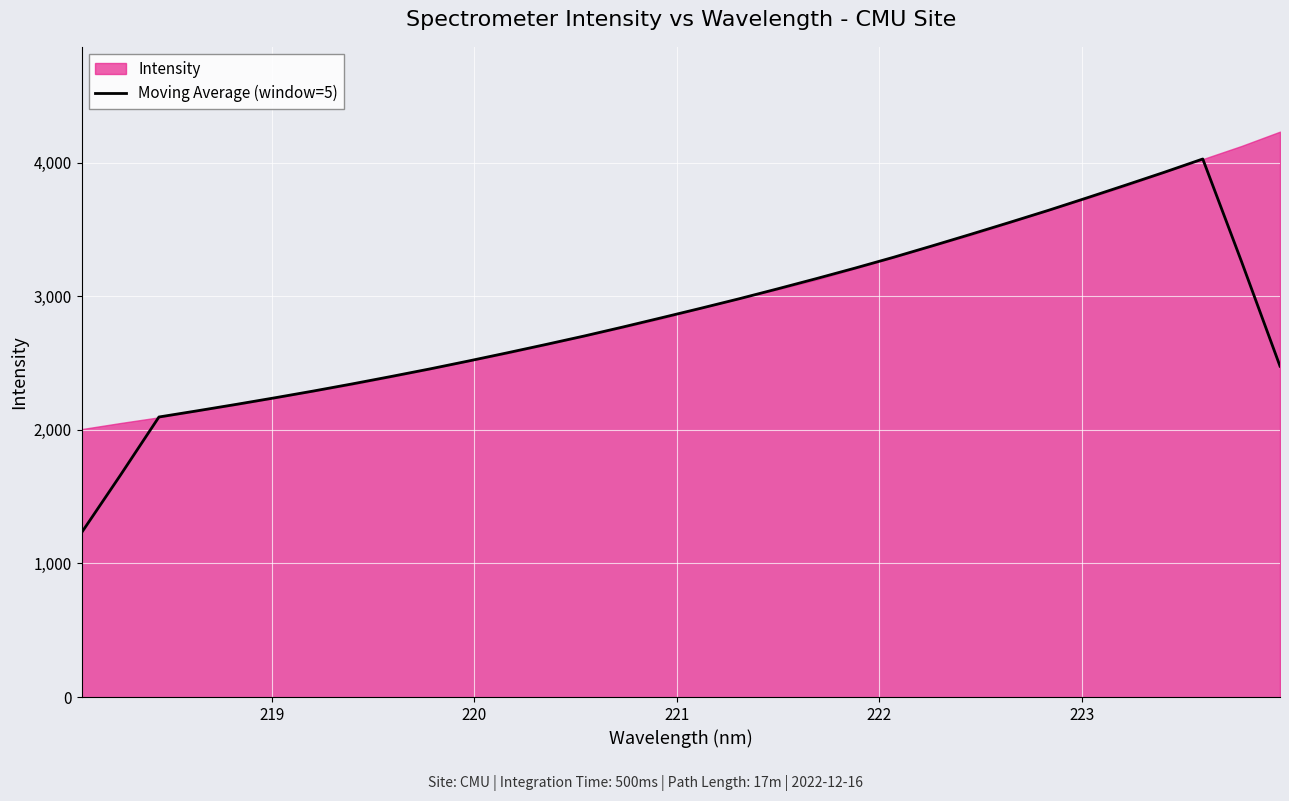

How many lines are shown in the chart?

1